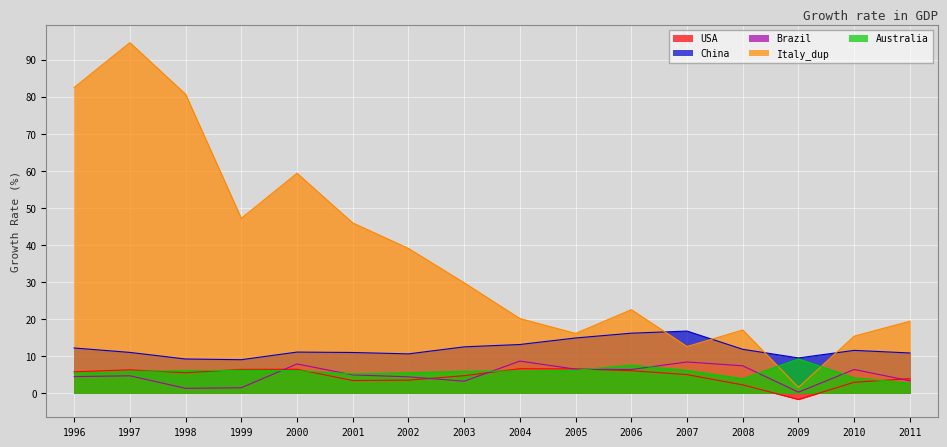

What is the smallest value displayed?

-1.7